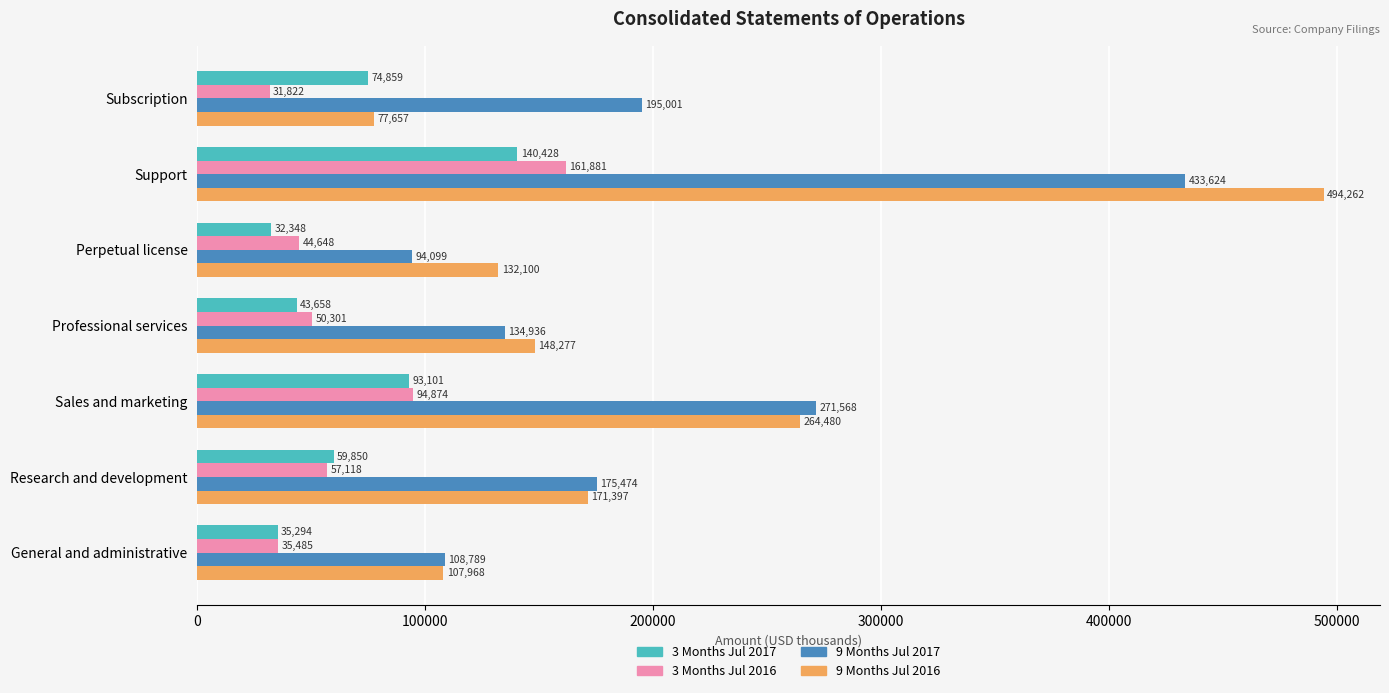

Between Support and Sales and marketing, which series saw the biggest shift?

9 Months Jul 2016